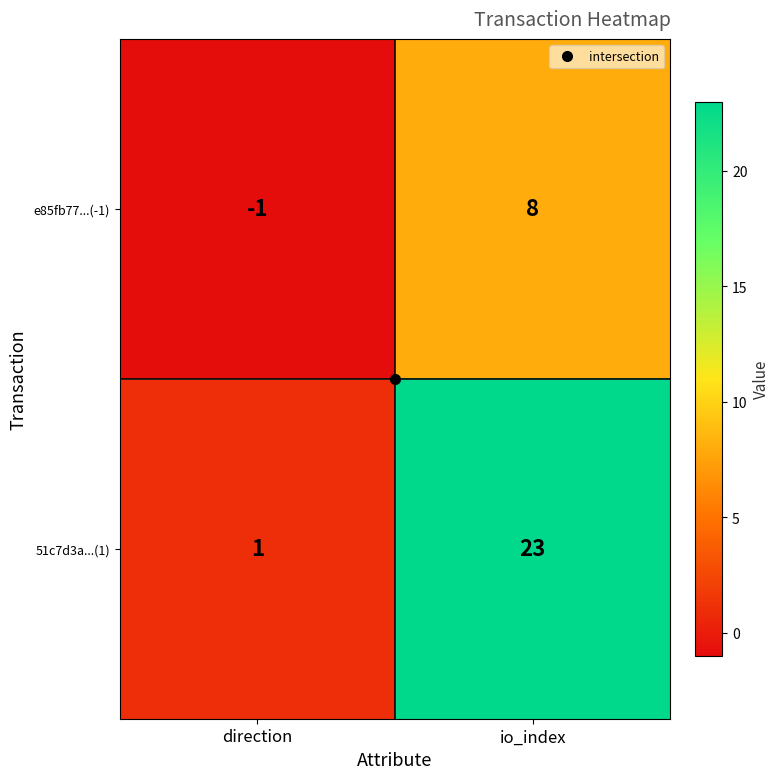

Count the number of data series in this chart.

2